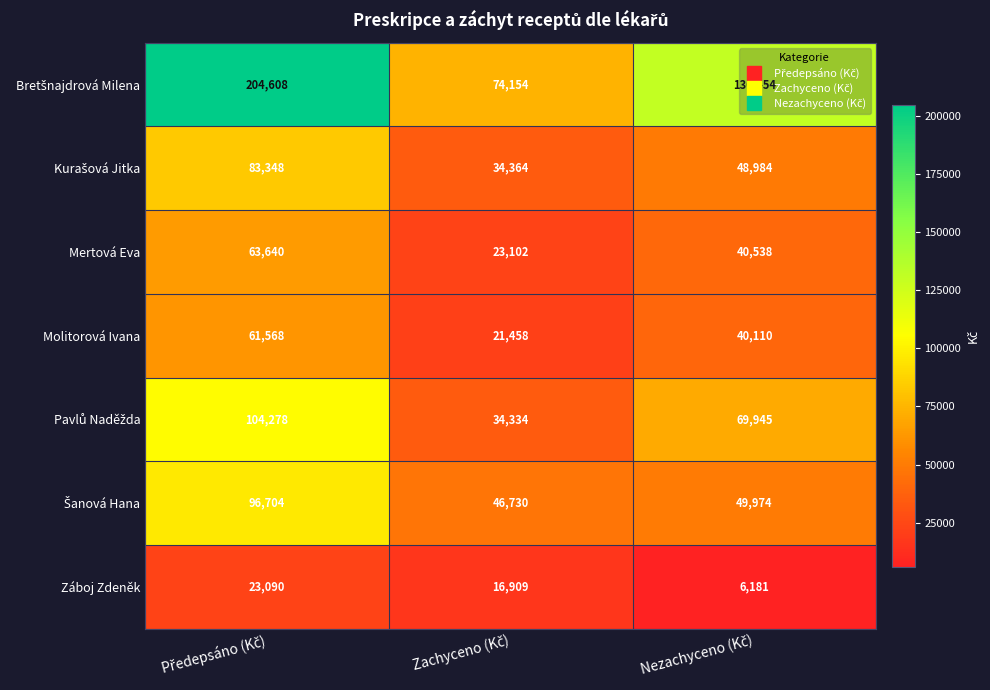

What is the highest value of the Molitorová Ivana series?

61568